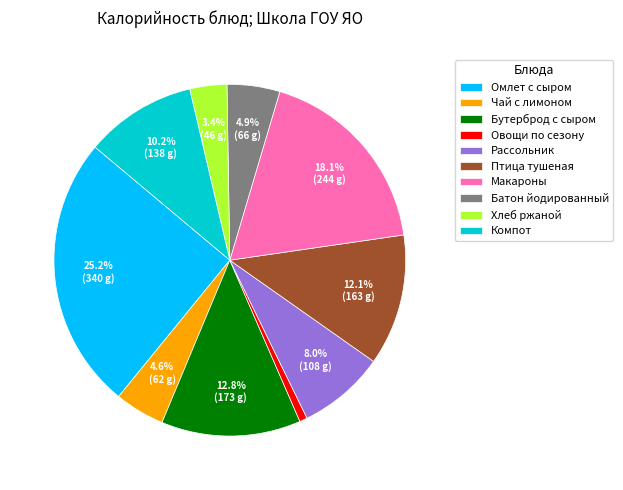

The Батон йодированный slice represents 12% of the pie. True or false?

False